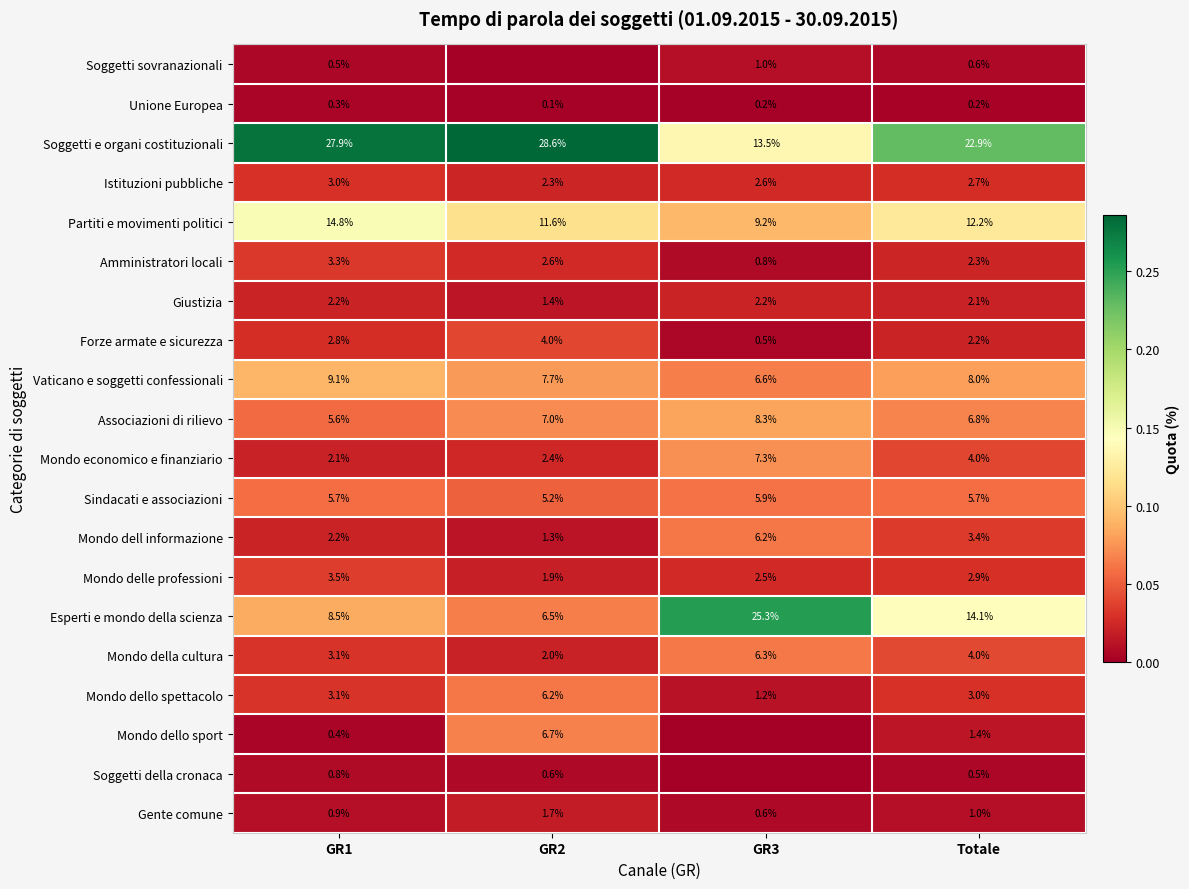

What is the minimum value for Partiti e movimenti politici?

9.2